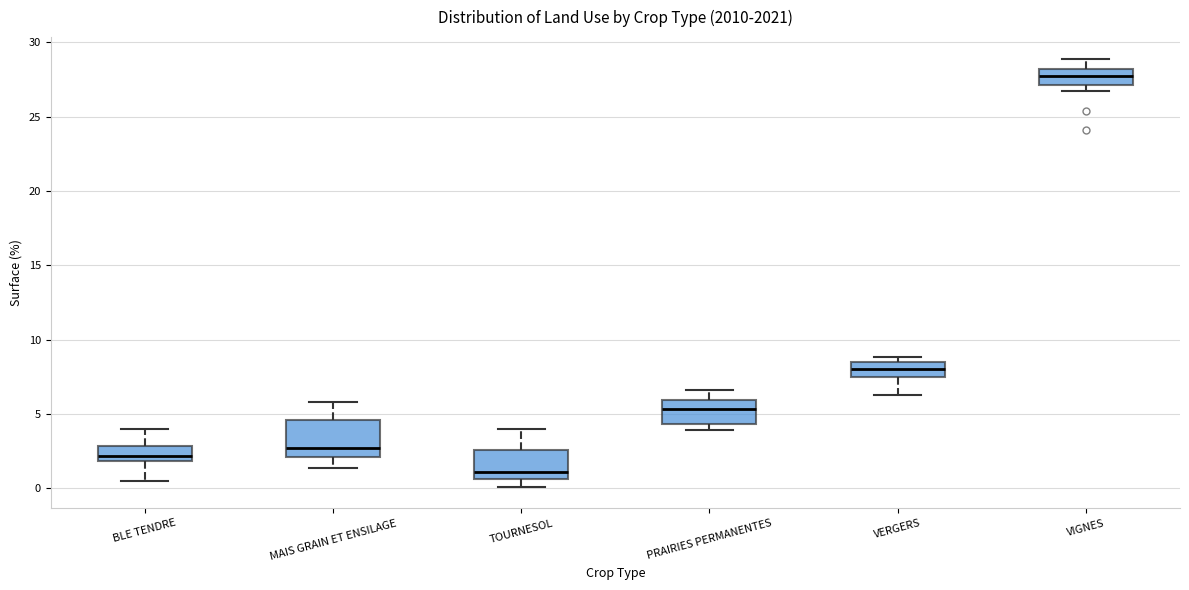

Where does the lower whisker of the box for BLE TENDRE end on the y-axis? The values are not printed on the chart, so give them approximately, as read against the axis.

0.5